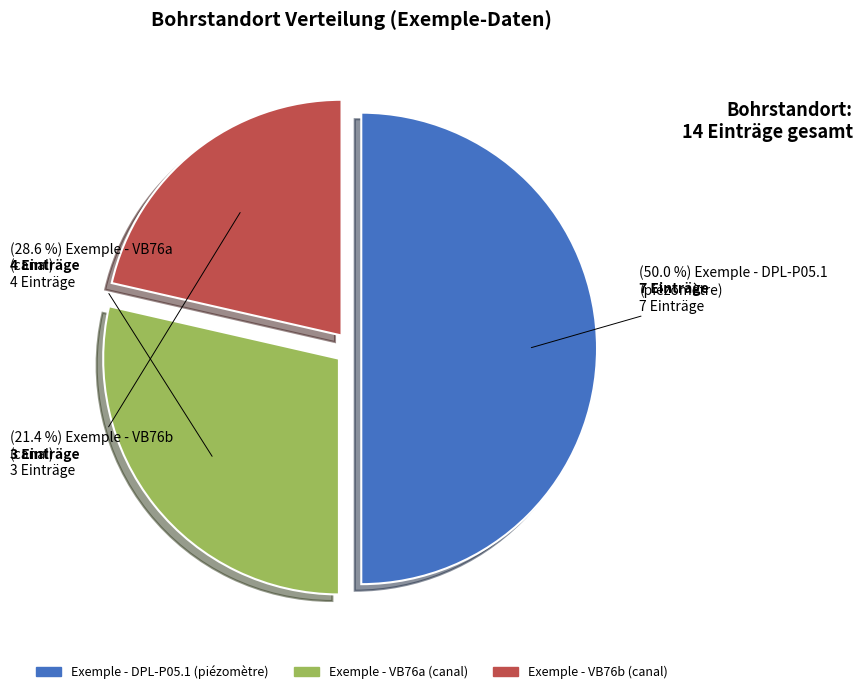

Count the number of slices in the pie.

3